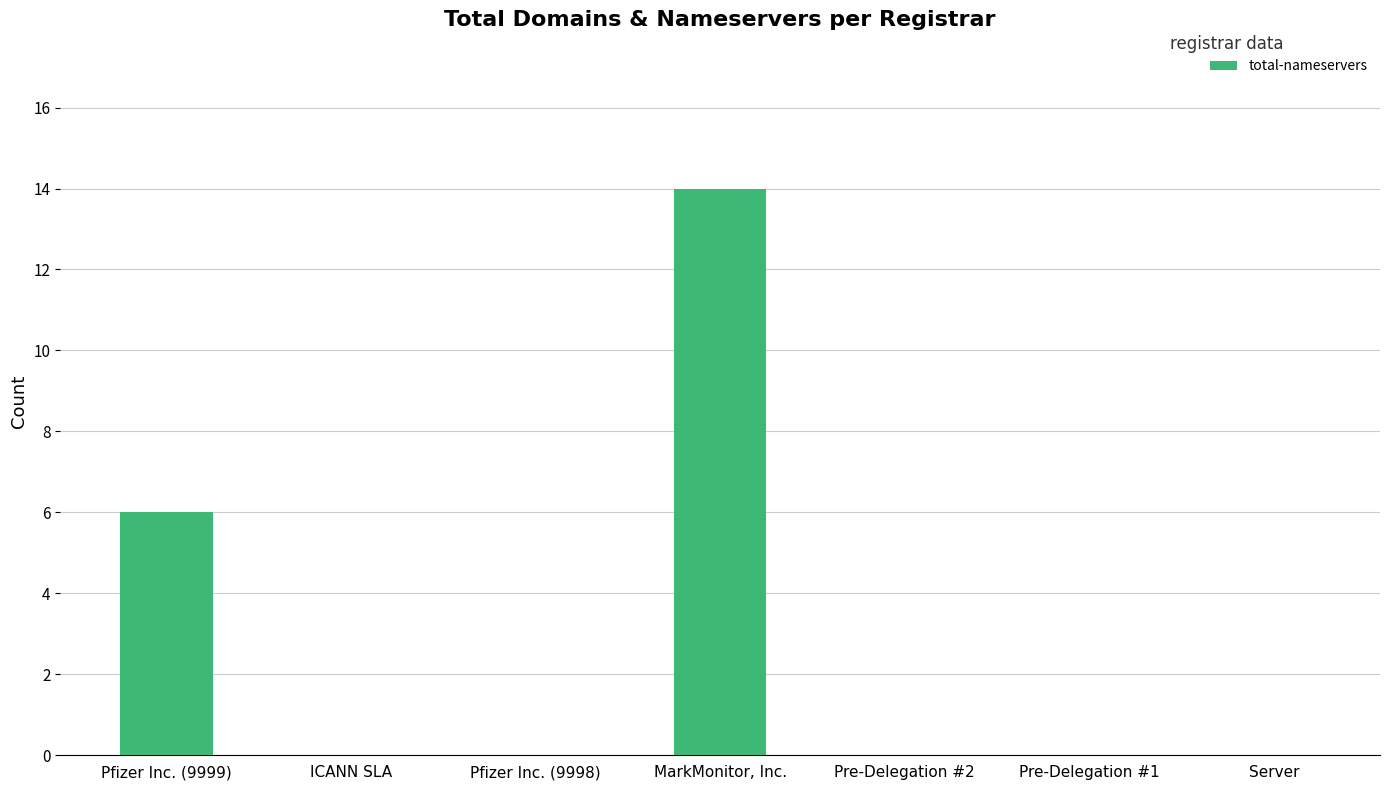

What is the sum of all values?

20